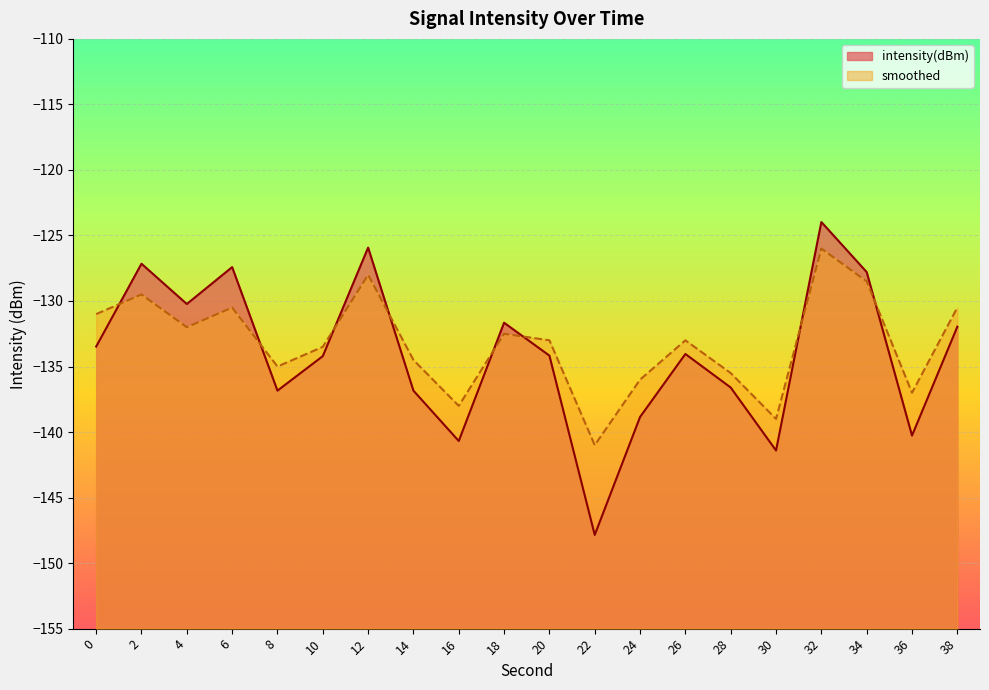

What is the highest value of the smoothed series?

-126.0